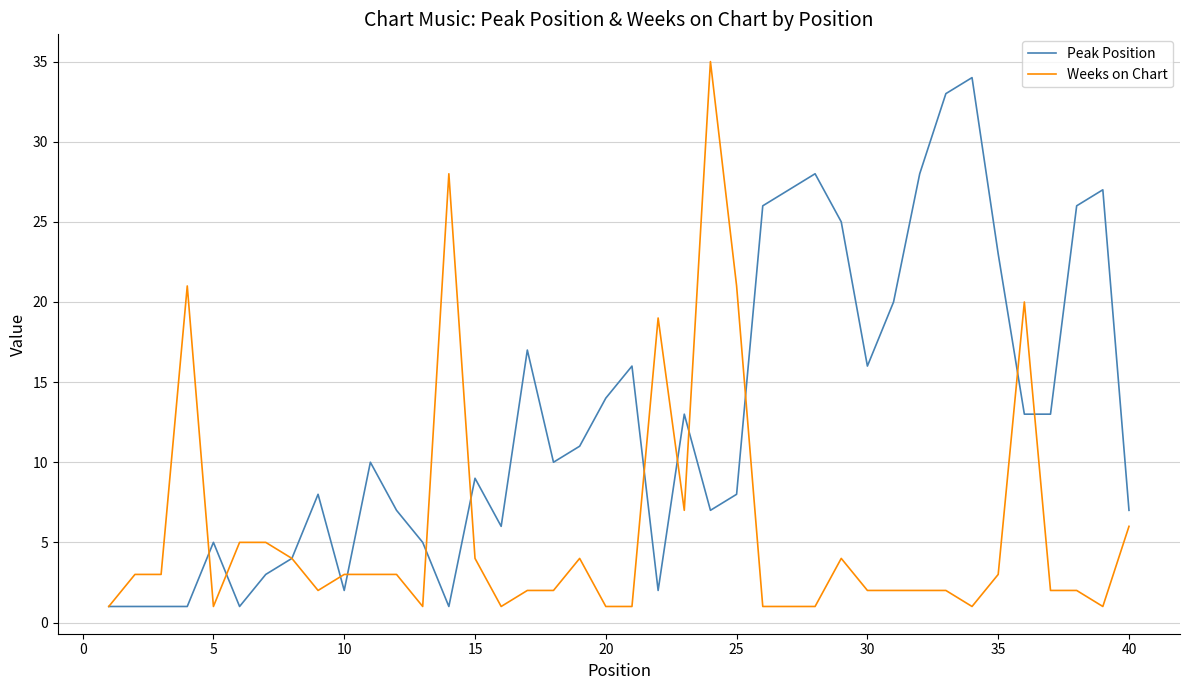

What is the minimum value shown in the chart?

1